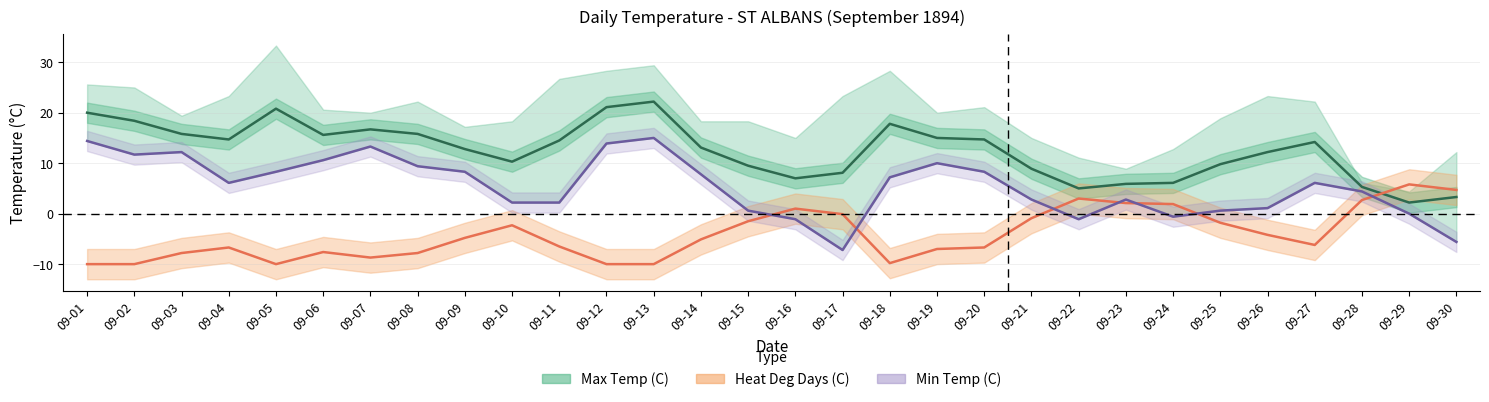

How many points are lower than both their immediate neighbors (excluding endpoints)?

6